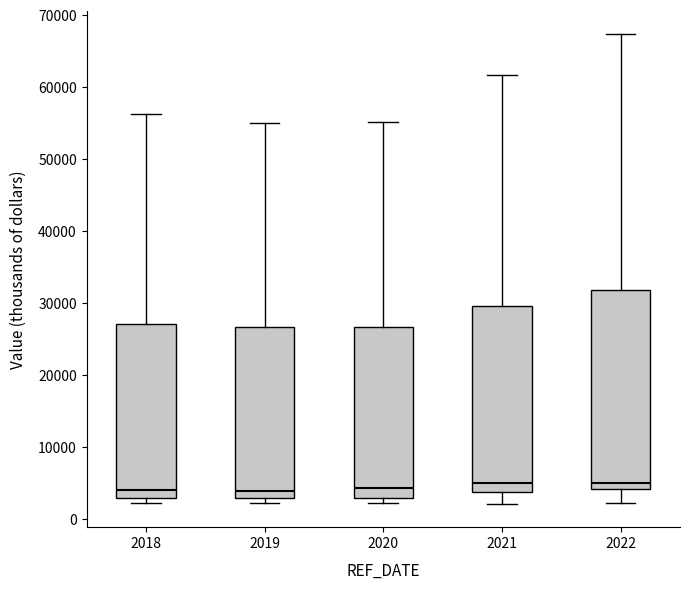

Reading left to right, read every box against the y-axis: the position of its median line, the range the box covers, and the ends of its whiskers. The values are not printed on the chart, so give them approximately, as read against the axis.

2018: median 4000, box 3000 to 27000, whiskers 2000 to 56000
2019: median 4000, box 3000 to 27000, whiskers 2000 to 55000
2020: median 4000, box 3000 to 27000, whiskers 2000 to 55000
2021: median 5000, box 4000 to 30000, whiskers 2000 to 62000
2022: median 5000, box 4000 to 32000, whiskers 2000 to 67000